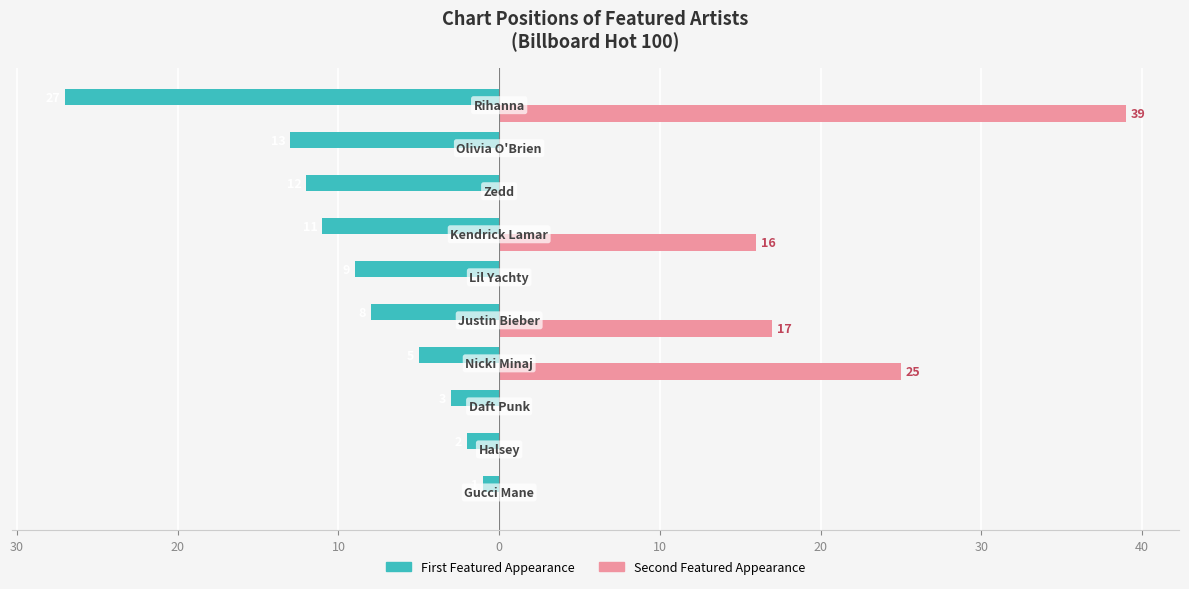

What is the lowest value of the First Featured Appearance series?

-27